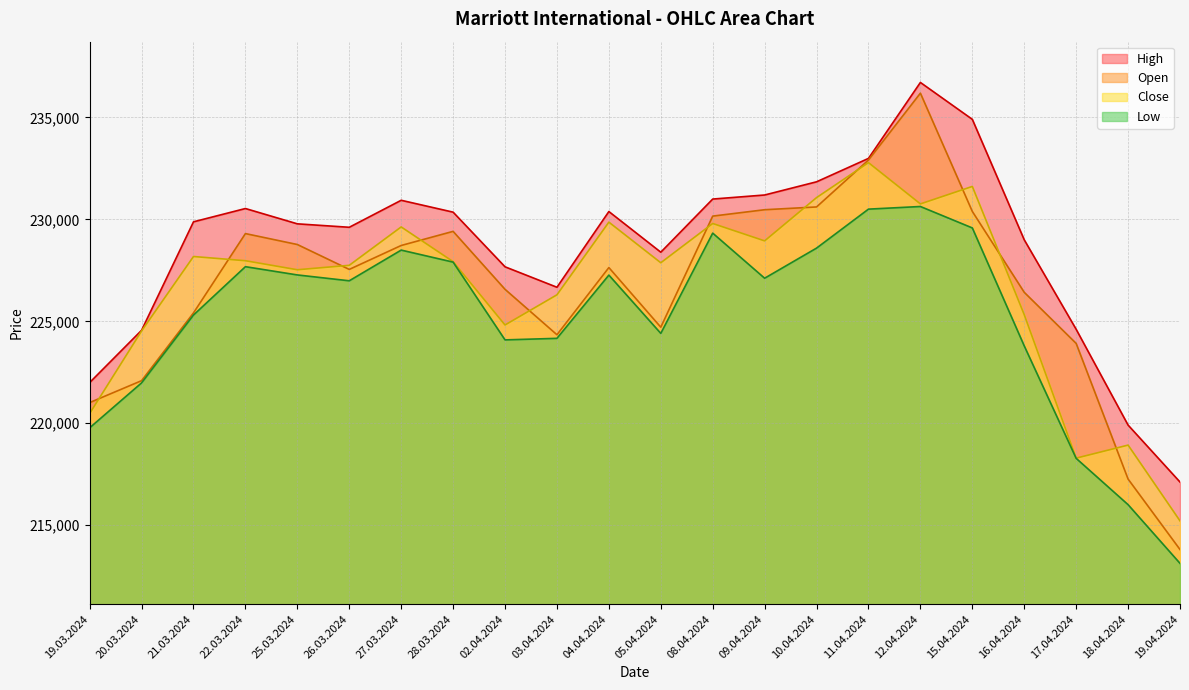

List the series in order of their peak value, highest first.

High, Open, Close, Low